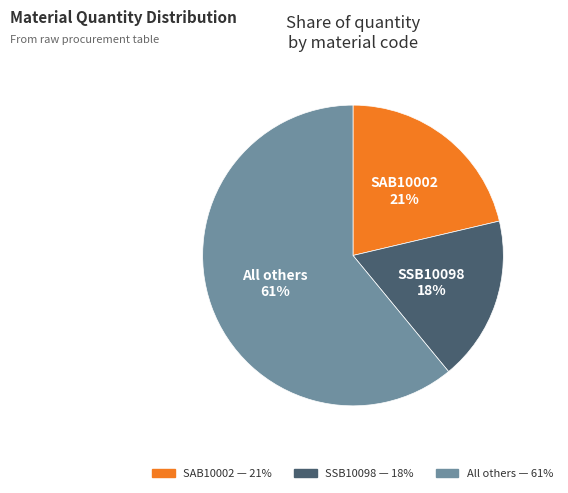

To the nearest percent, what is the difference between the largest and smallest slice percentages?

43%